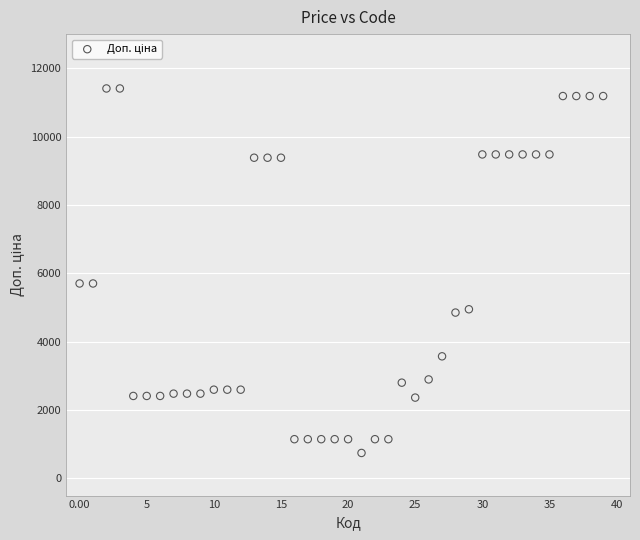

What is the range of Y values (max minus min)?

10663.0